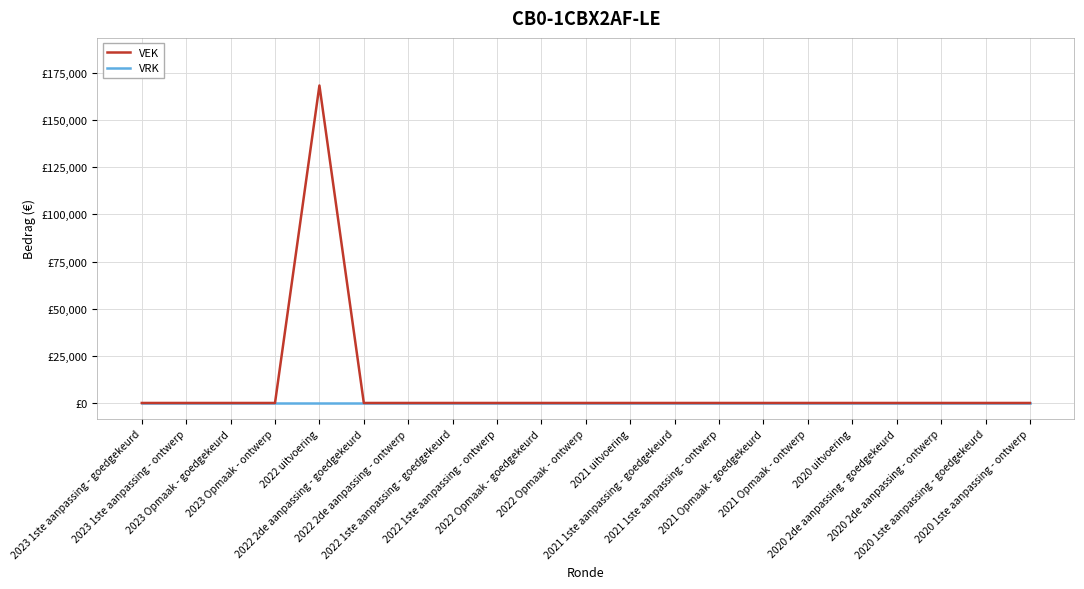

Is this an area chart (filled region under the line)?

No